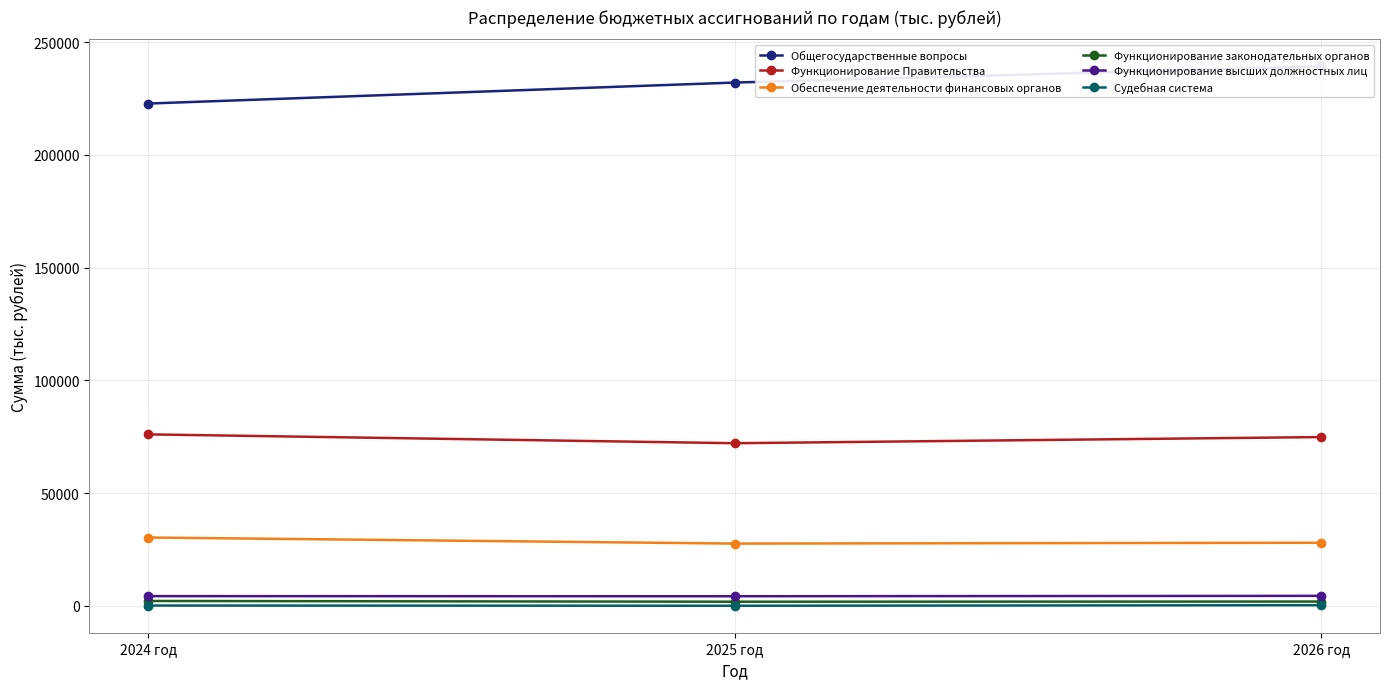

At which label is Судебная система closest to 151?

2024 год